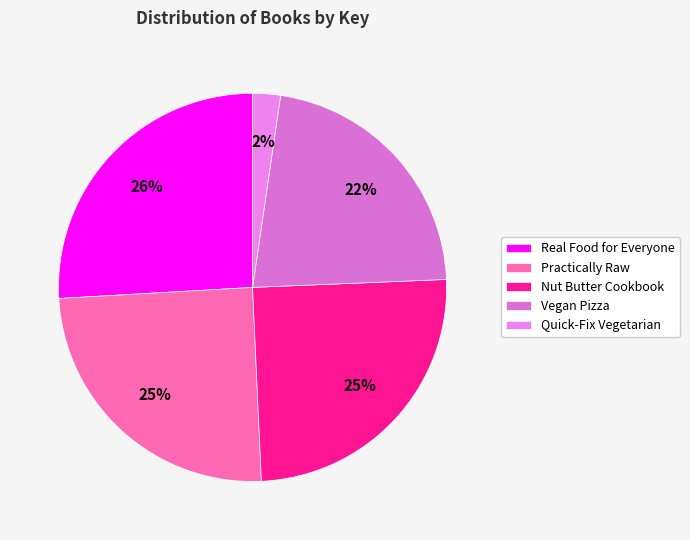

Approximately how many times larger is the value at Real Food for Everyone compared to Nut Butter Cookbook?

1.0